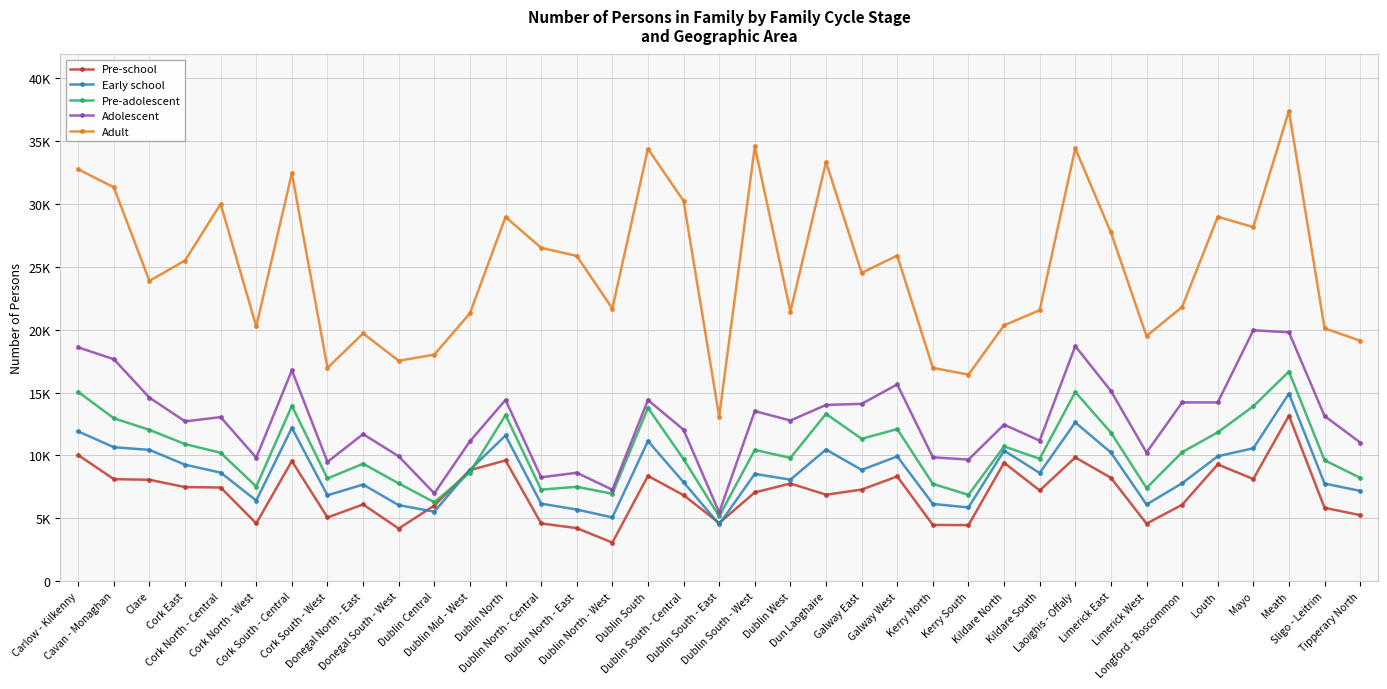

Where do Pre-school and Early school first cross each other?

Donegal South - West and Dublin Central